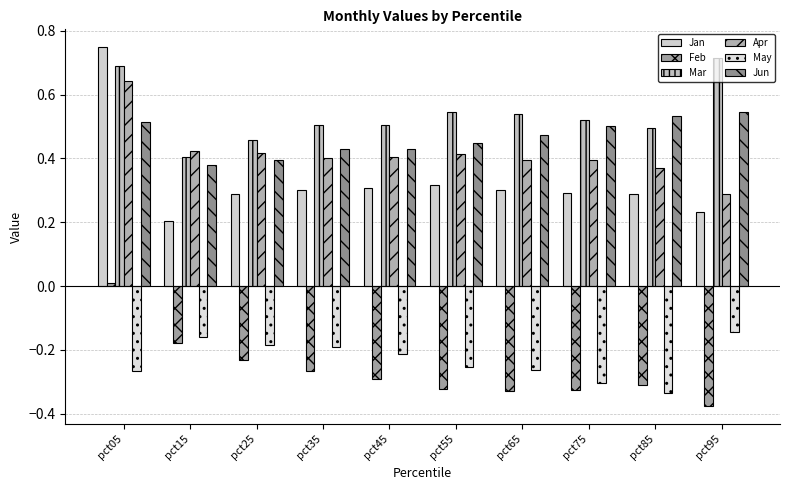

Reading right to left, extract all data points from this chart.

Jan: 0.2	0.3	0.3	0.3	0.3	0.3	0.3	0.3	0.2	0.7
Feb: -0.4	-0.3	-0.3	-0.3	-0.3	-0.3	-0.3	-0.2	-0.2	0.0
Mar: 0.7	0.5	0.5	0.5	0.5	0.5	0.5	0.5	0.4	0.7
Apr: 0.3	0.4	0.4	0.4	0.4	0.4	0.4	0.4	0.4	0.6
May: -0.1	-0.3	-0.3	-0.3	-0.3	-0.2	-0.2	-0.2	-0.2	-0.3
Jun: 0.5	0.5	0.5	0.5	0.4	0.4	0.4	0.4	0.4	0.5